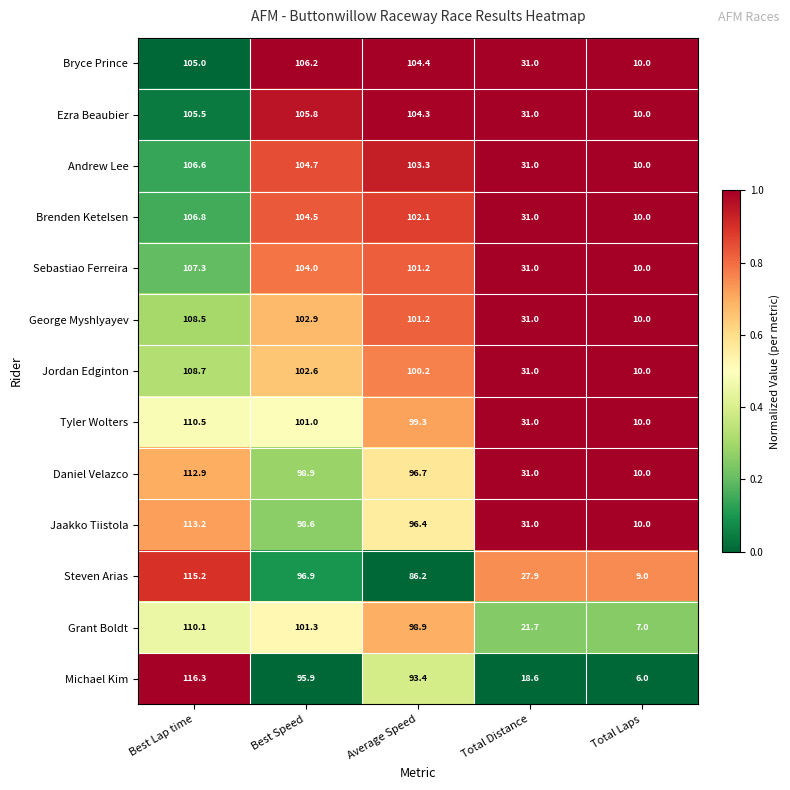

What is the difference between the highest and lowest values at Average Speed?

18.2